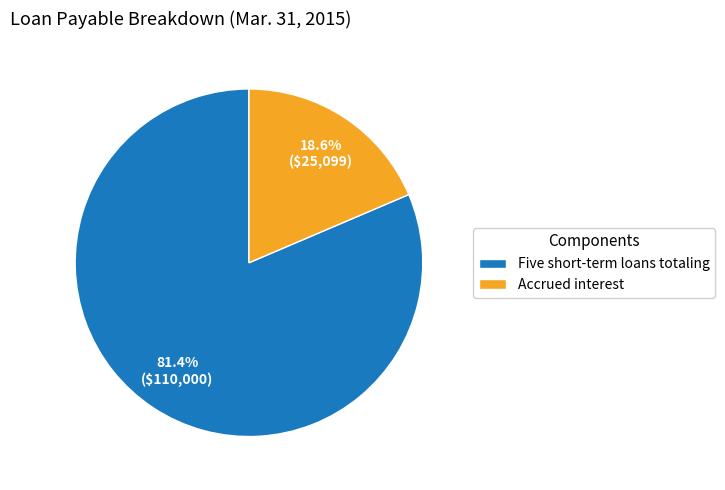

Is it true that Five short-term loans totaling is 69% of the pie?

False